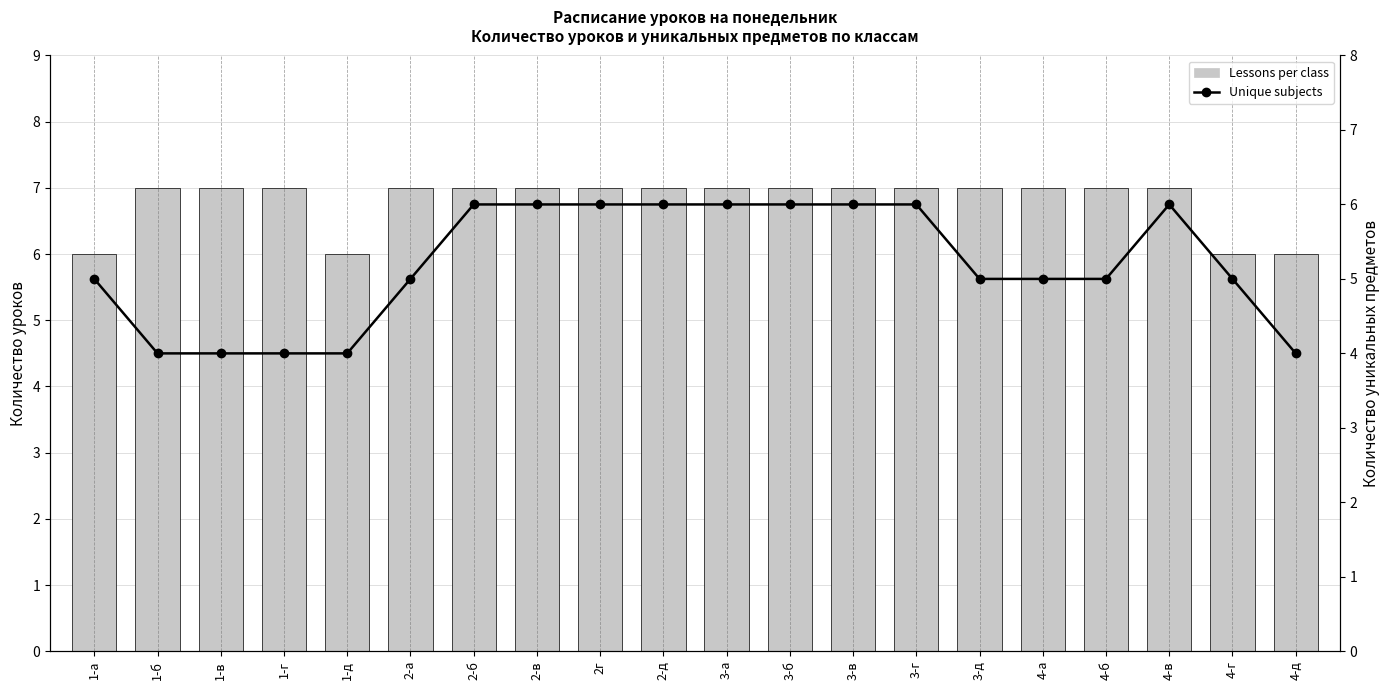

Which series has the largest total across all categories?

Lessons per class